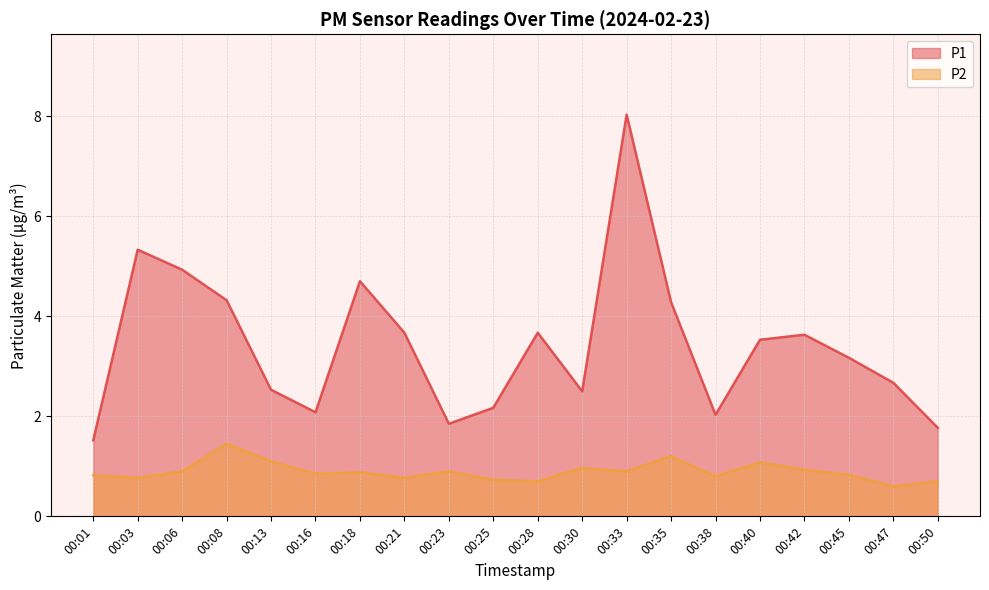

At how many categories does at least one series exceed 1?

20